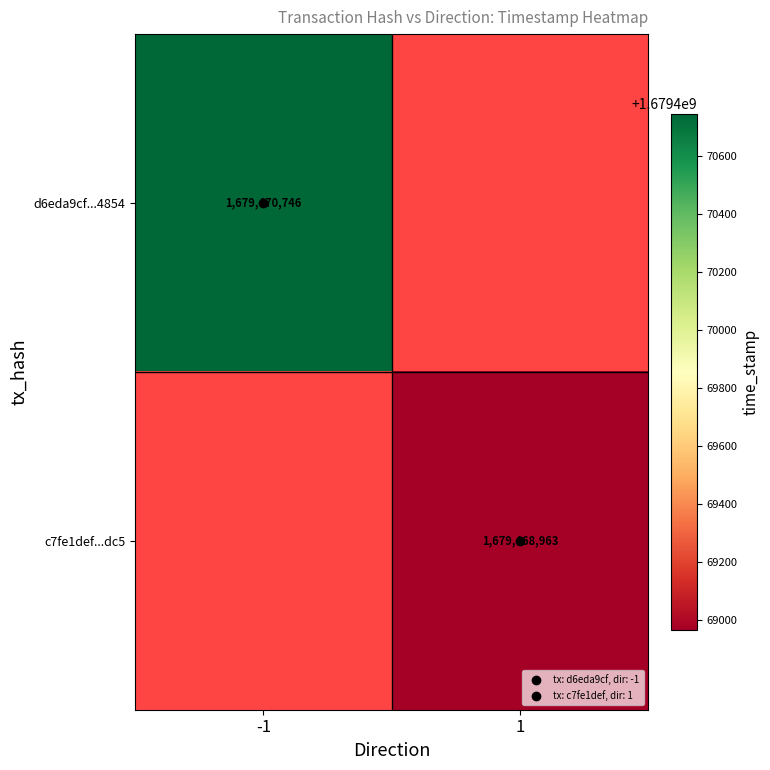

Is it true that c7fe1def...dc5 equals 2677290770.5 at 1?

False